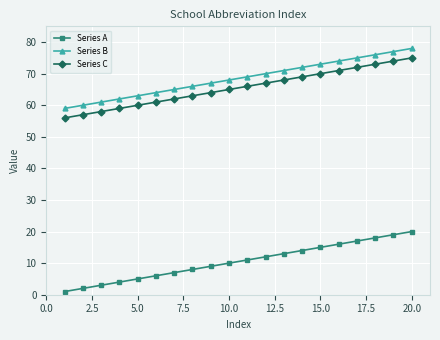

True or false: Series C has more than 1 interior local peaks.

False